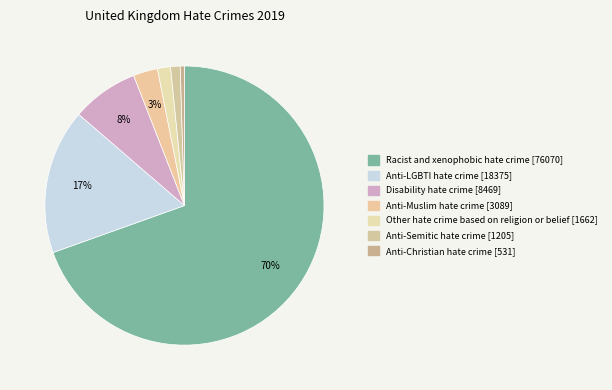

How many segments does this pie chart have?

7